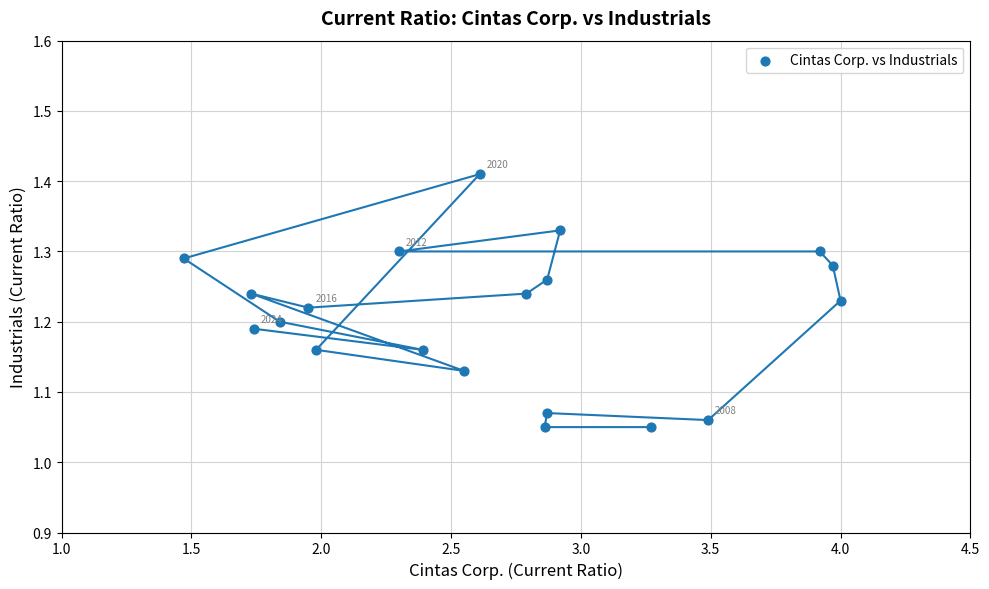

What is the range of Y values (max minus min)?

0.4